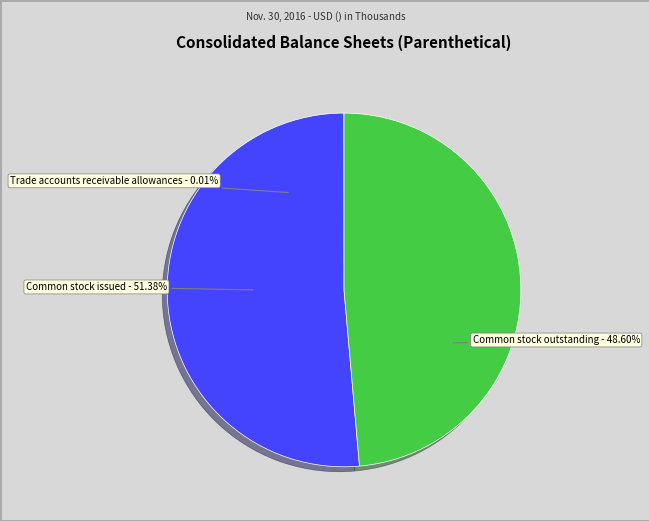

How much of the chart is everything except Common stock issued?

48.6%